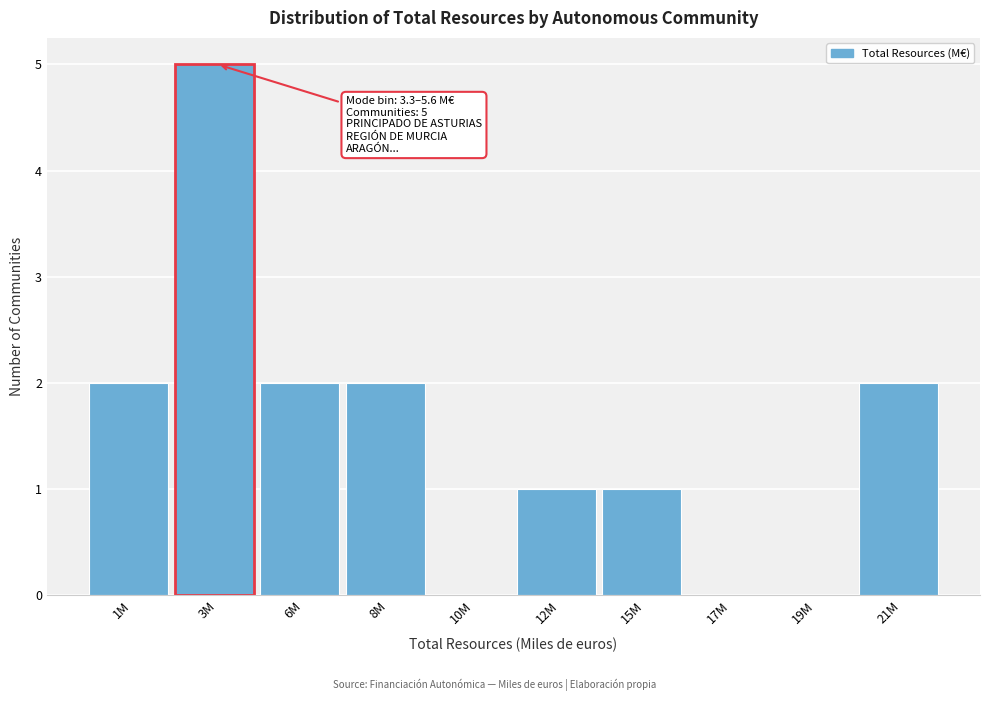

Reading right to left, what are all the values shown in this chart?

21M=2	19M=0	17M=0	15M=1	12M=1	10M=0	8M=2	6M=2	3M=5	1M=2